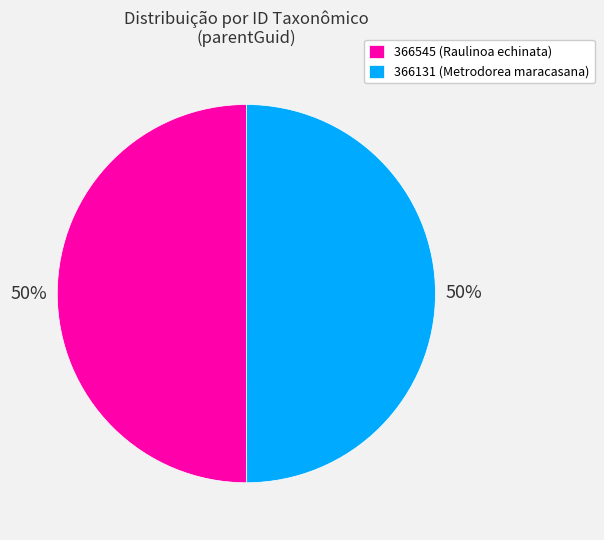

To the nearest percent, what percentage of the pie is 366545 (Raulinoa echinata)?

50%